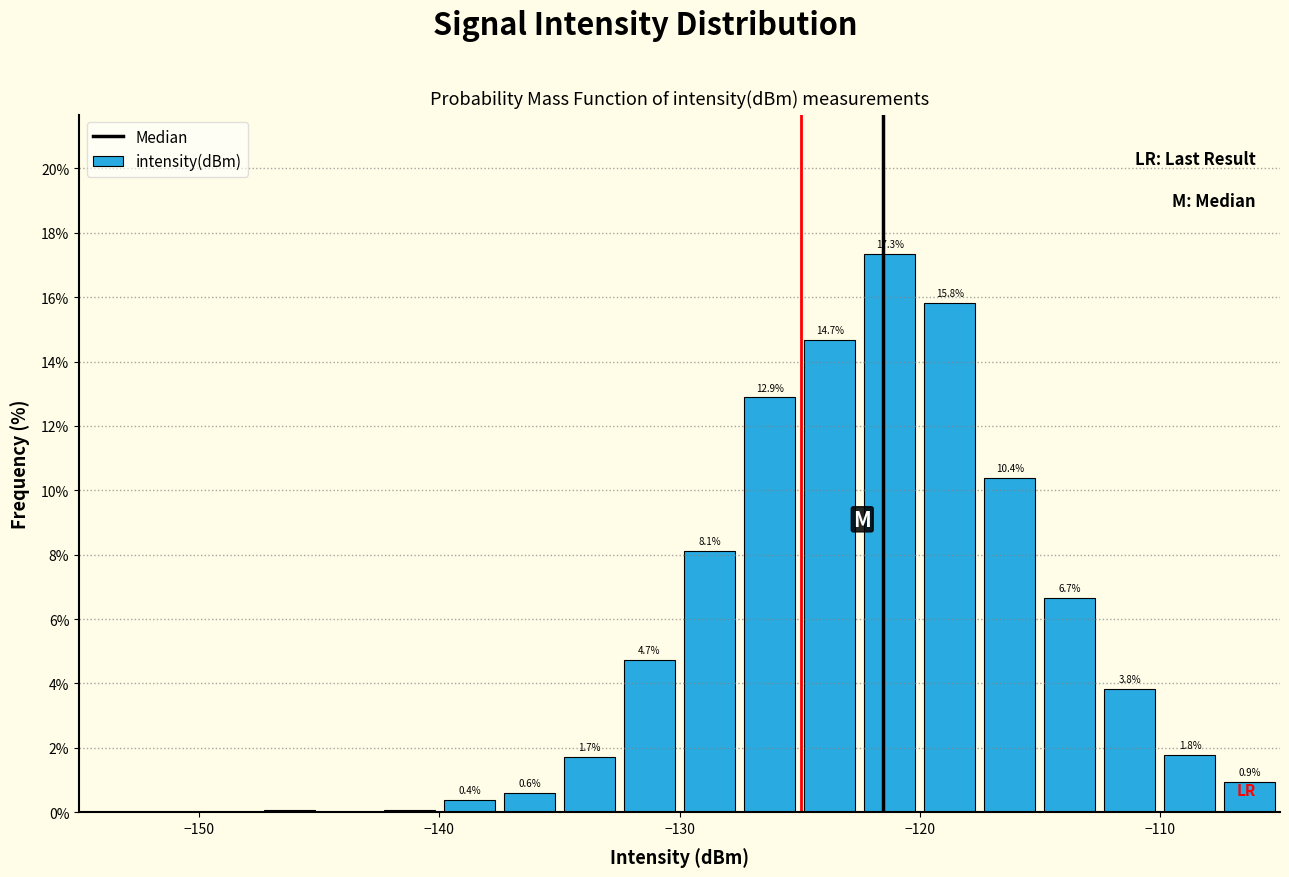

Read against the x-axis, roughly where is the centre of the tallest bar?

-121